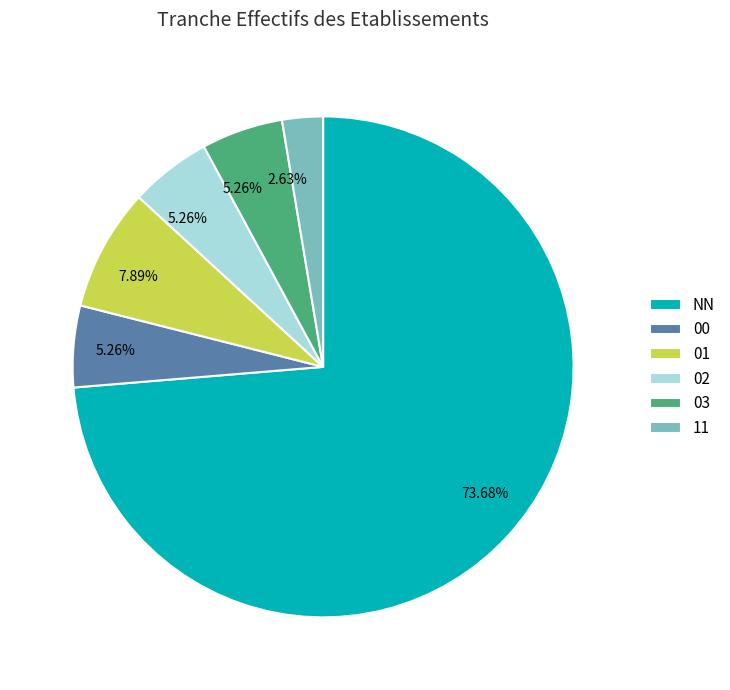

Is it true that 03 is 18% of the pie?

False